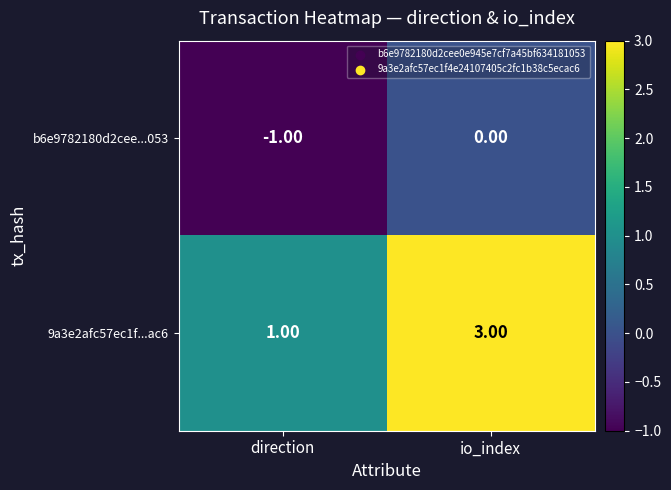

What is the difference between the highest and lowest values at direction?

2